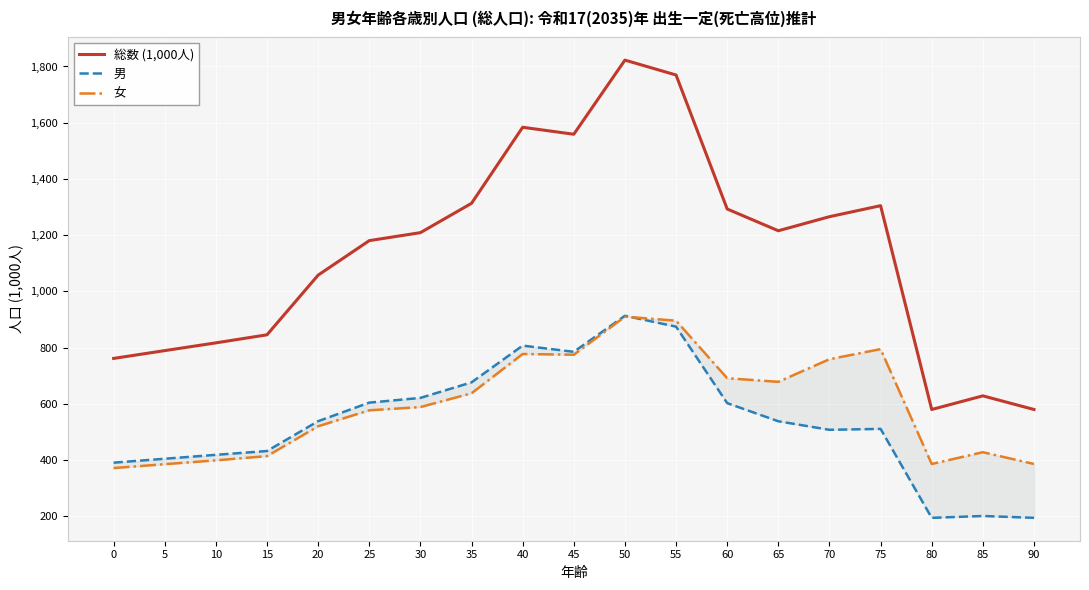

True or false: 総数 (1,000人) has more than 1 points higher than both neighbors.

True